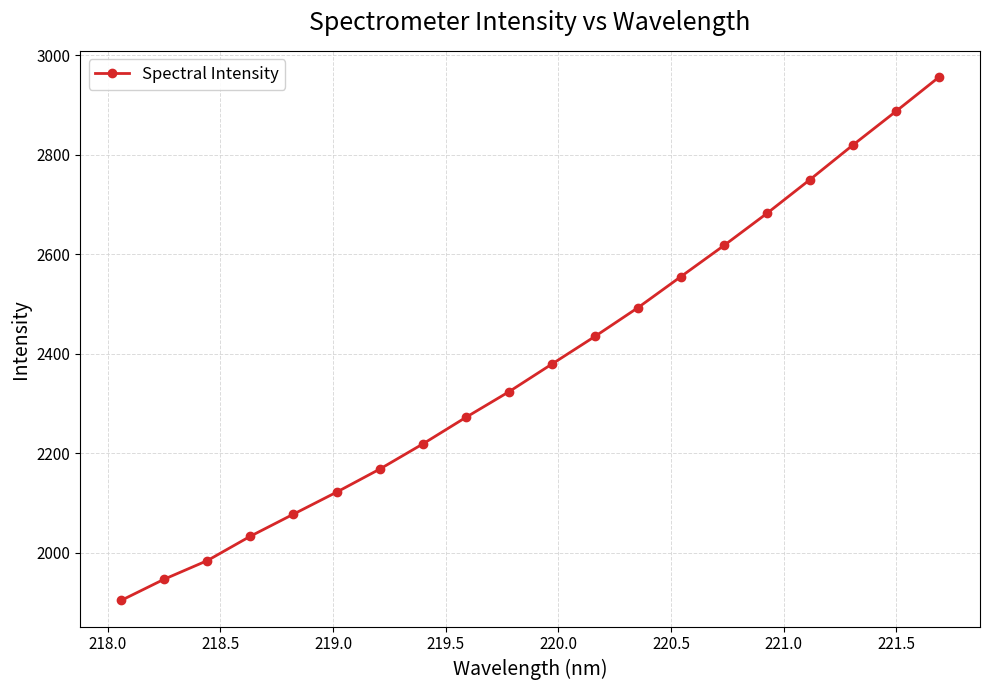

What is the sum of all values?

47630.1